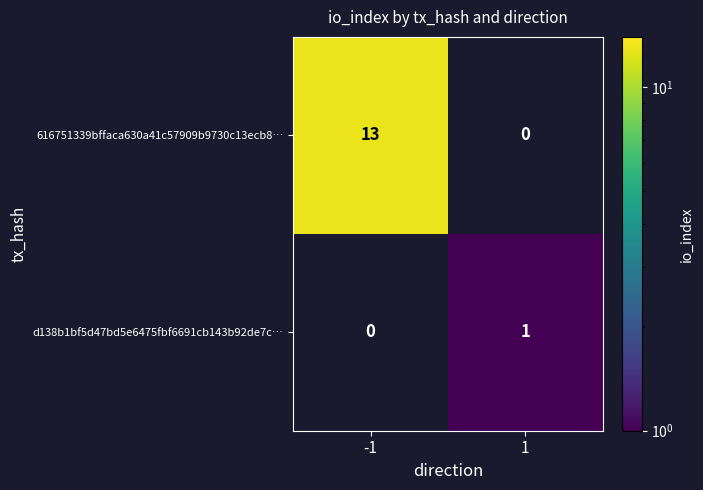

How many series are shown in this chart?

2